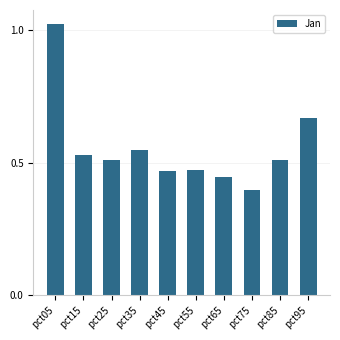

How many distinct data groups are displayed?

1